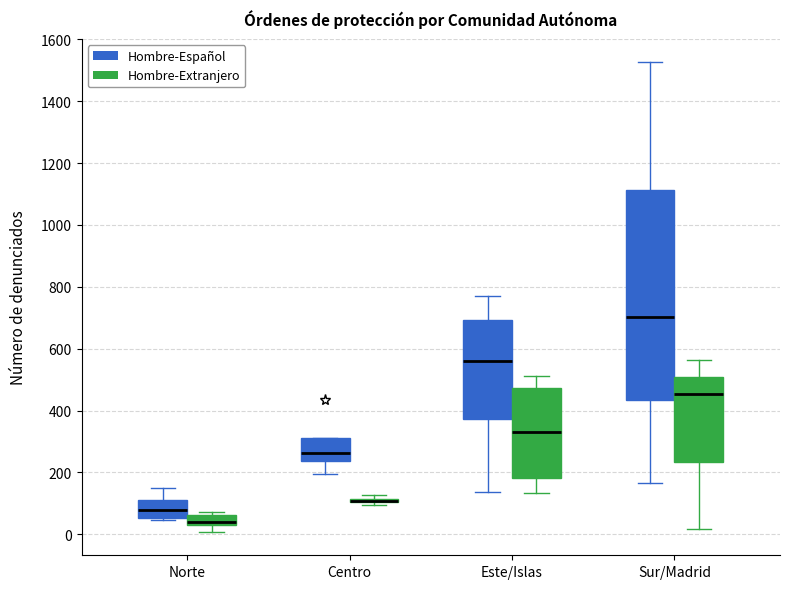

Reading left to right, read every box against the y-axis: the position of its median line, the range the box covers, and the ends of its whiskers. The values are not printed on the chart, so give them approximately, as read against the axis.

Norte (Hombre-Español): median 80, box 60 to 120, whiskers 40 to 140
Norte (Hombre-Extranjero): median 40, box 20 to 60, whiskers 0 to 80
Centro (Hombre-Español): median 260, box 240 to 320, whiskers 200 to 320
Centro (Hombre-Extranjero): box collapsed to a line at 100, whiskers 100 to 120
Este/Islas (Hombre-Español): median 560, box 380 to 700, whiskers 140 to 780
Este/Islas (Hombre-Extranjero): median 340, box 180 to 480, whiskers 140 to 520
Sur/Madrid (Hombre-Español): median 700, box 440 to 1120, whiskers 160 to 1520
Sur/Madrid (Hombre-Extranjero): median 460, box 240 to 500, whiskers 20 to 560